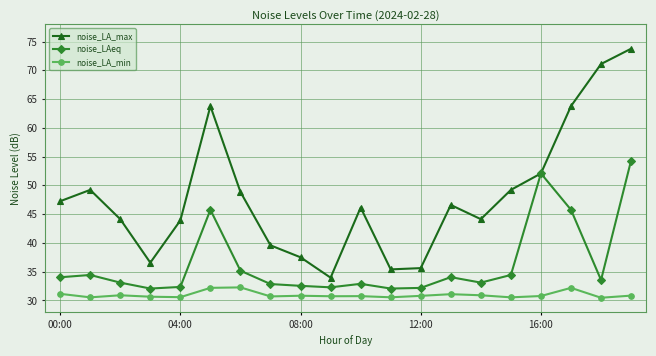

Does the chart display data point markers on the line(s)?

Yes